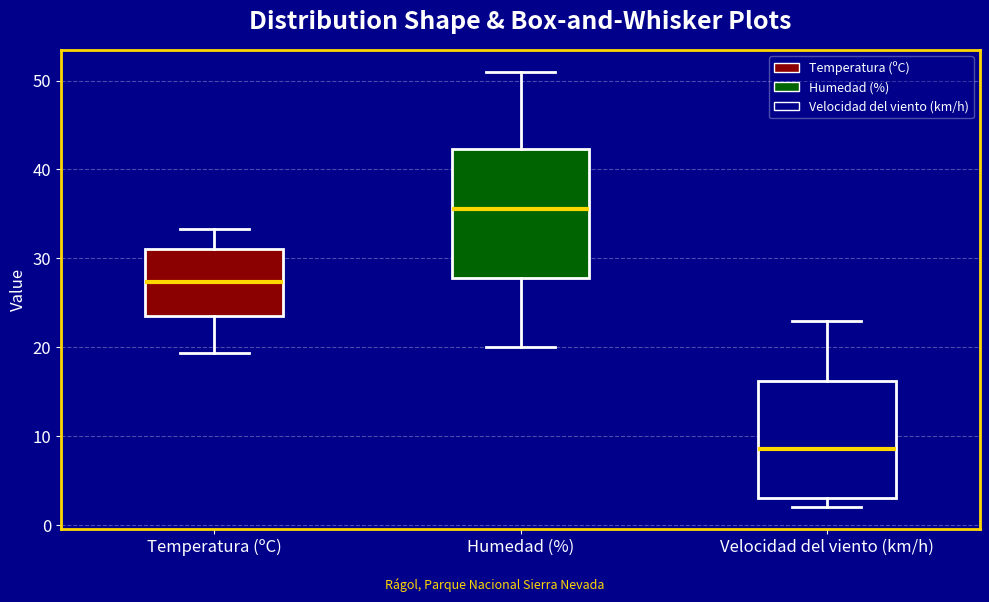

Which box is the tallest, from its lower edge to its upper edge?

Humedad (%)